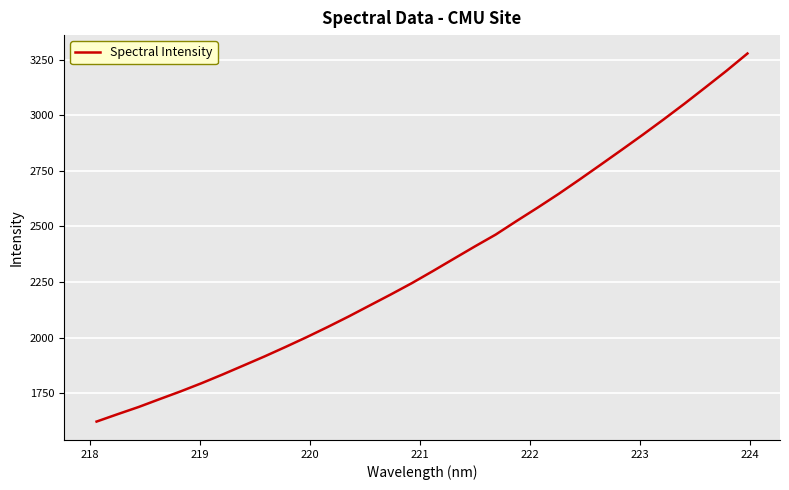

What is the maximum value shown in the chart?

3277.6